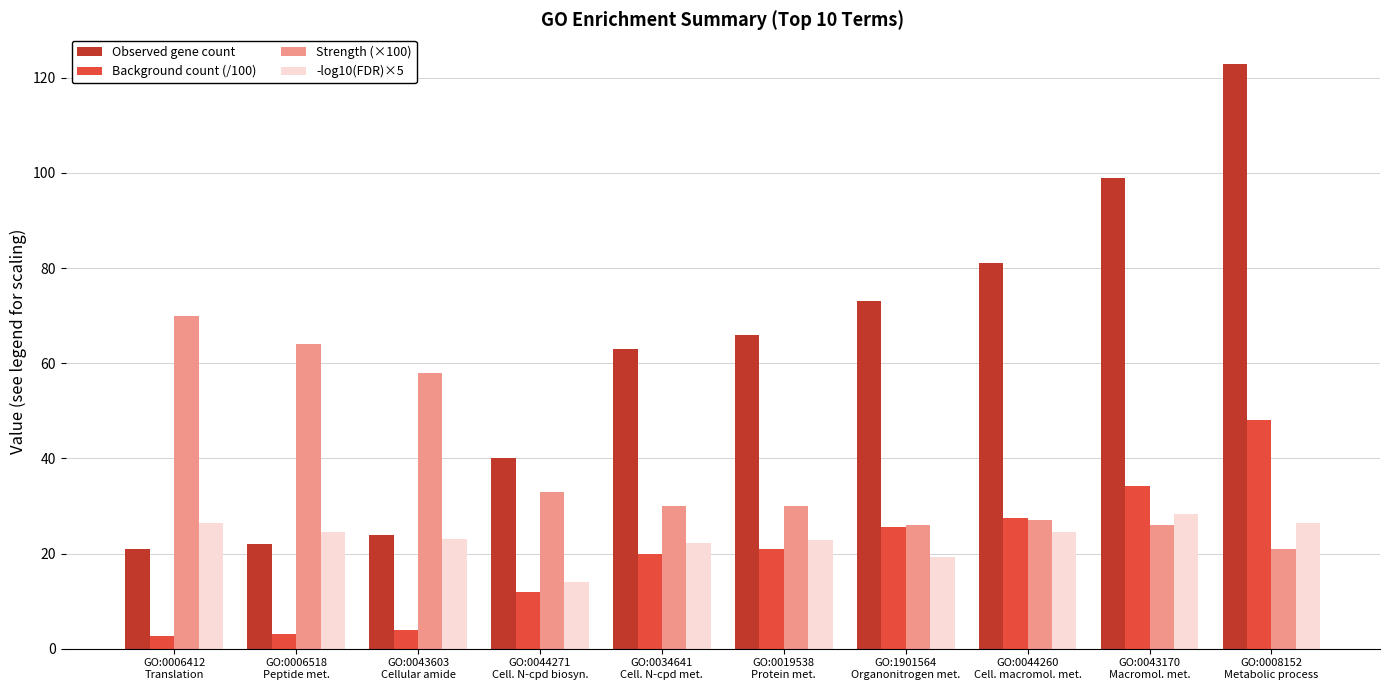

Is it true that -log10(FDR)×5 equals 28.9 at GO:0034641
Cell. N-cpd met.?

False